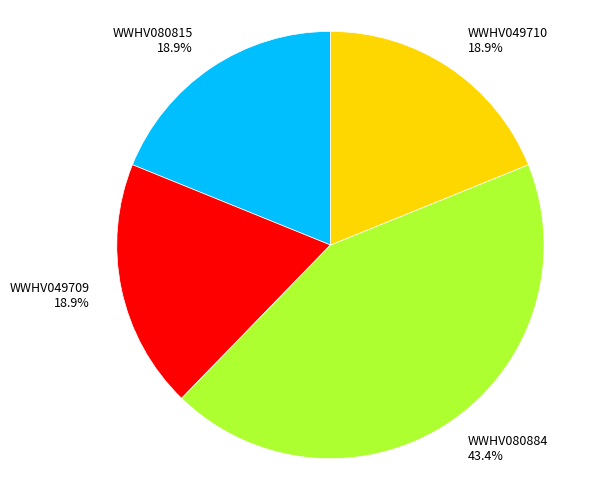

To the nearest percent, what portion does WWHV080884 represent?

43%